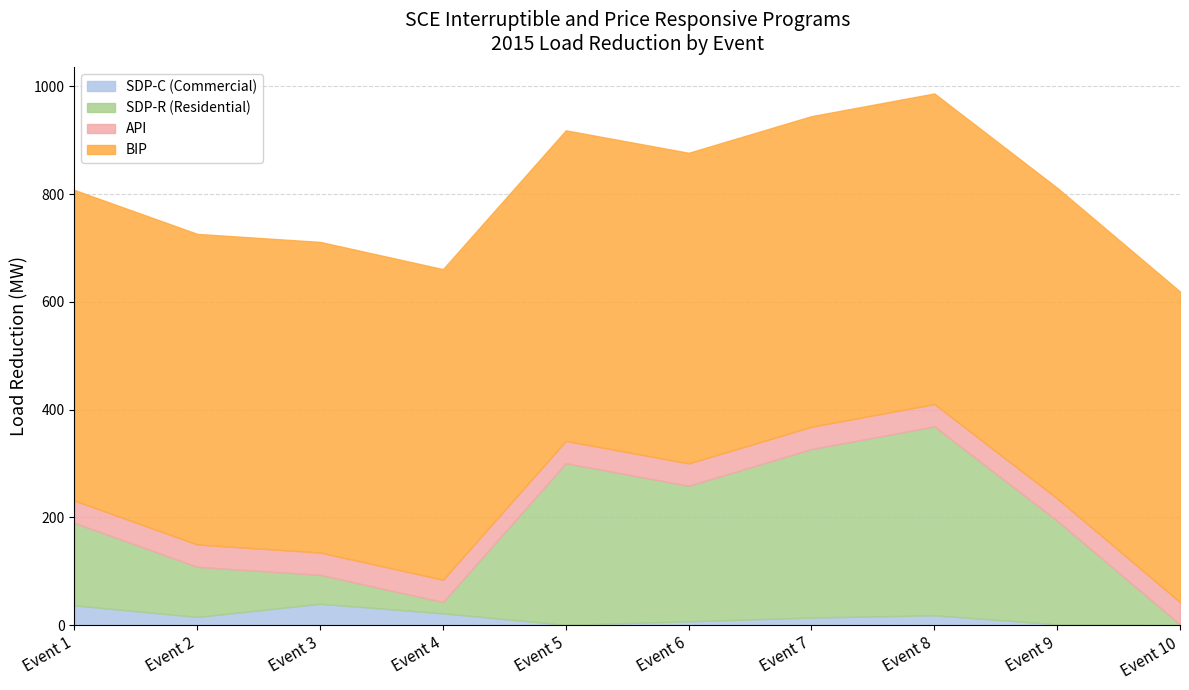

True or false: SDP-R (Residential) has a value of 251.6 at Event 6.

True